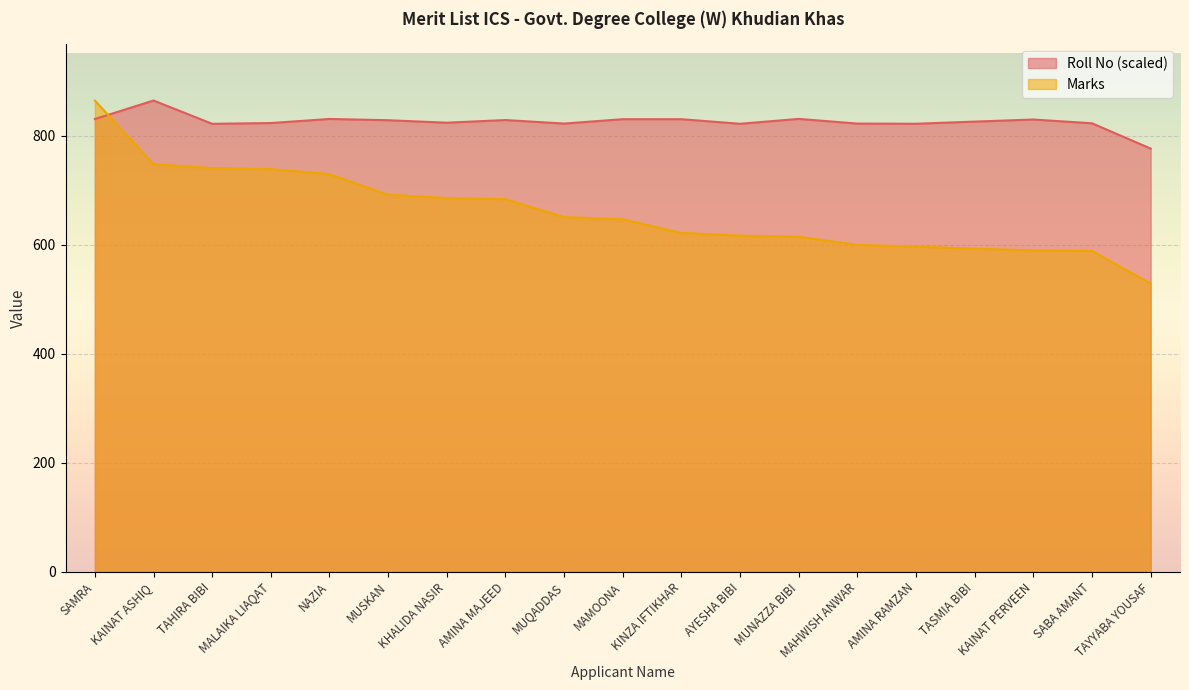

Is it true that Marks equals 1162.9 at MUSKAN?

False